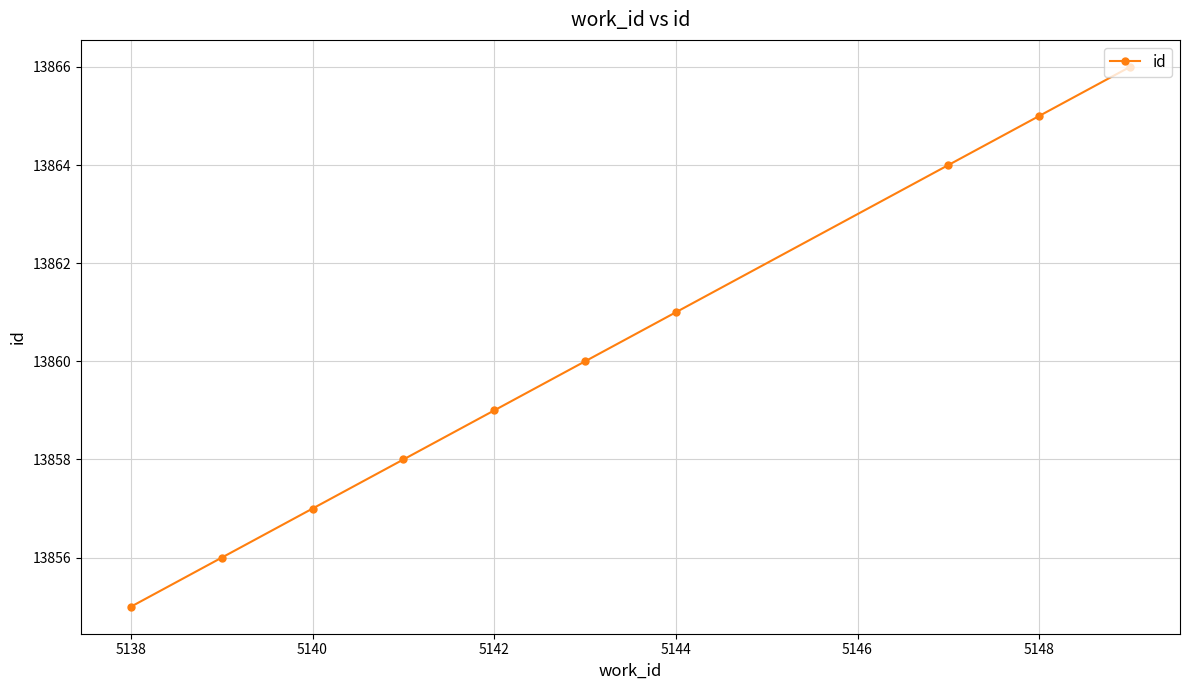

What is the sum of all values?

138601